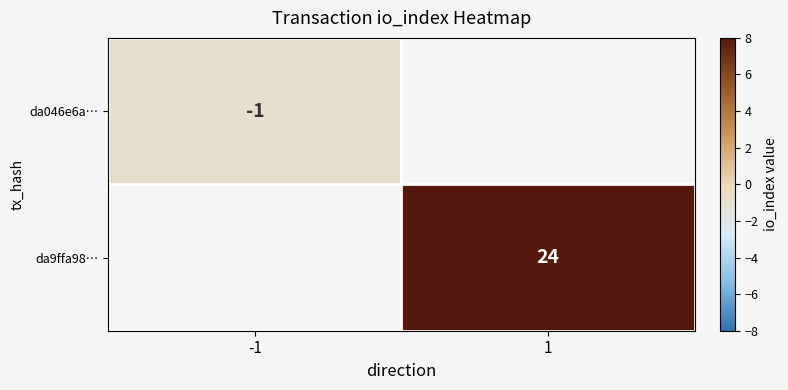

Count the number of categories in the chart.

2